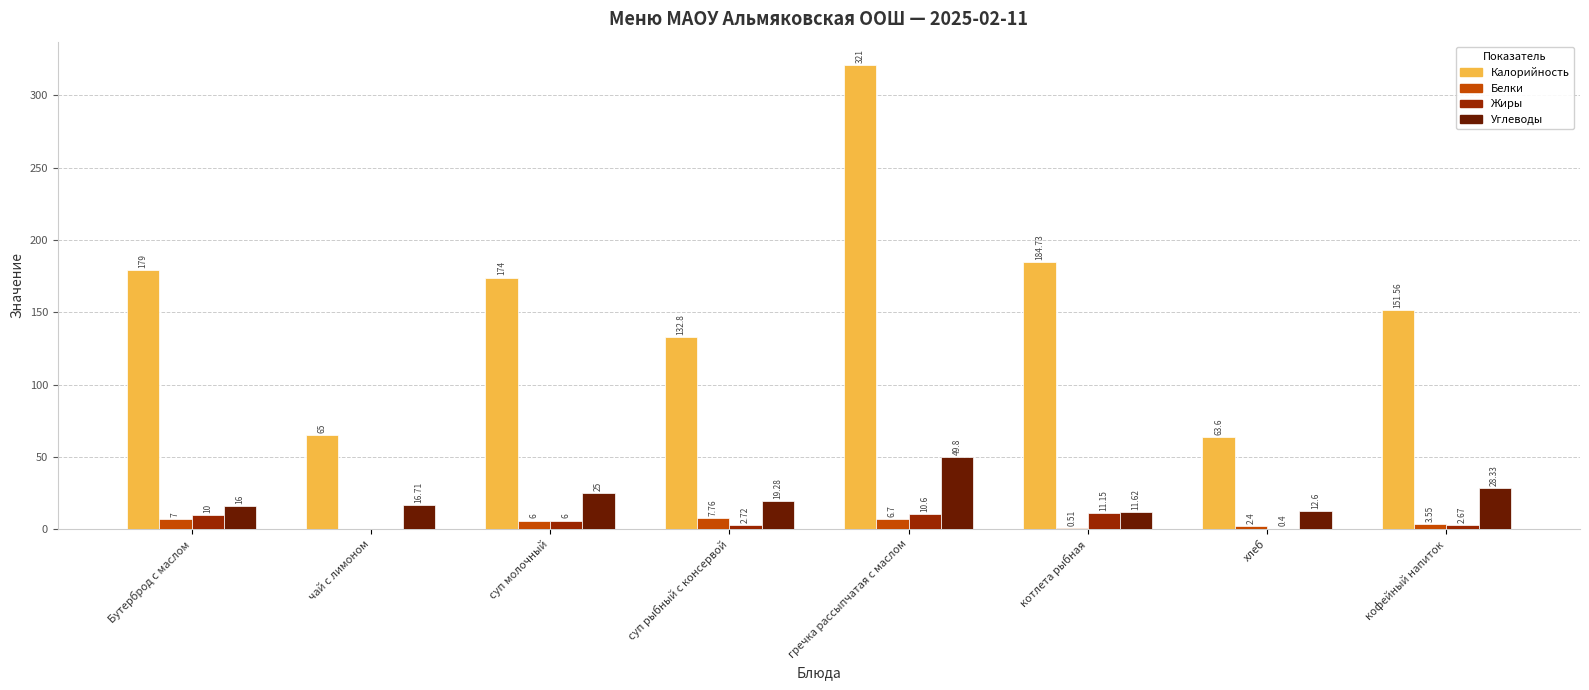

How many groups of bars are there?

8